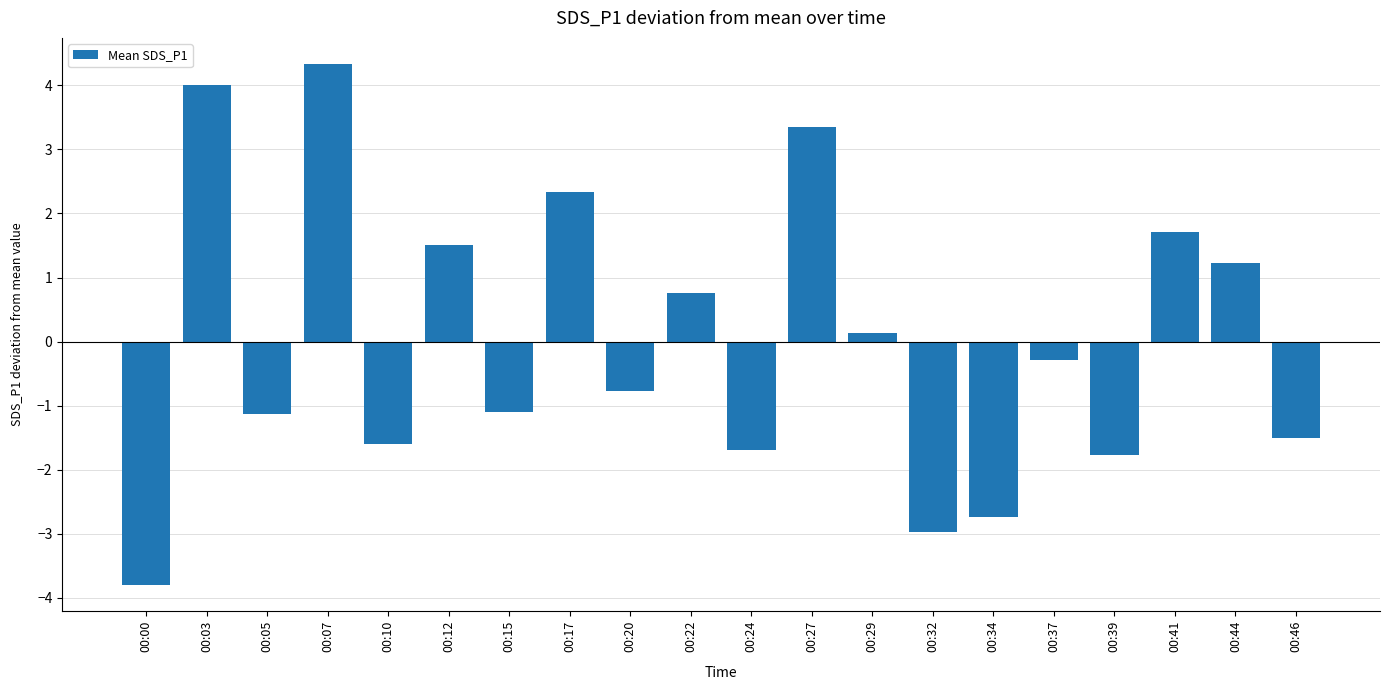

What is the sum of the values at 00:22 and 00:12?

2.3